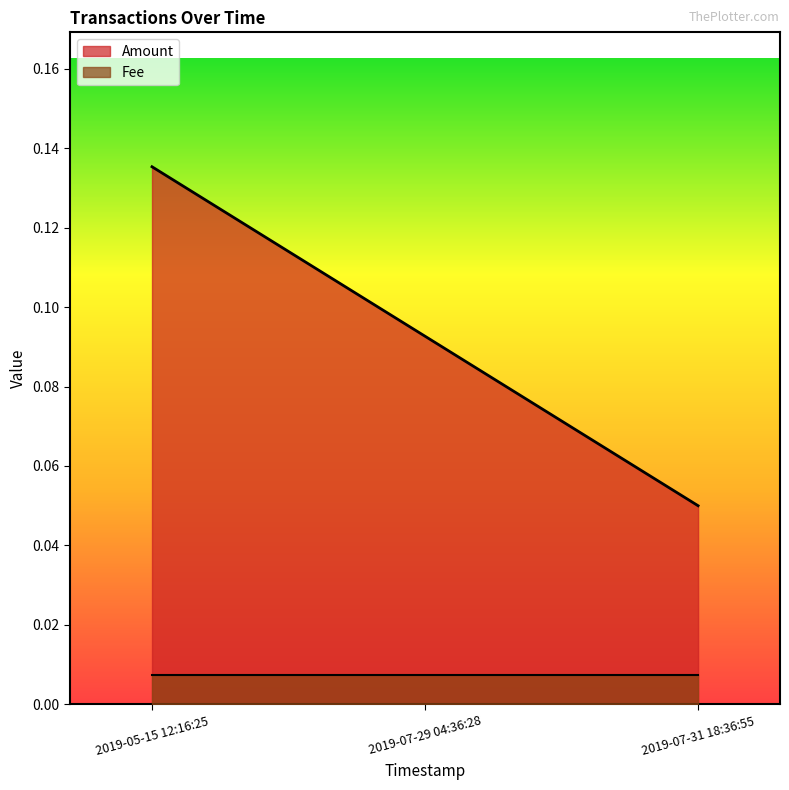

What position from the right is 2019-07-29 04:36:28?

2